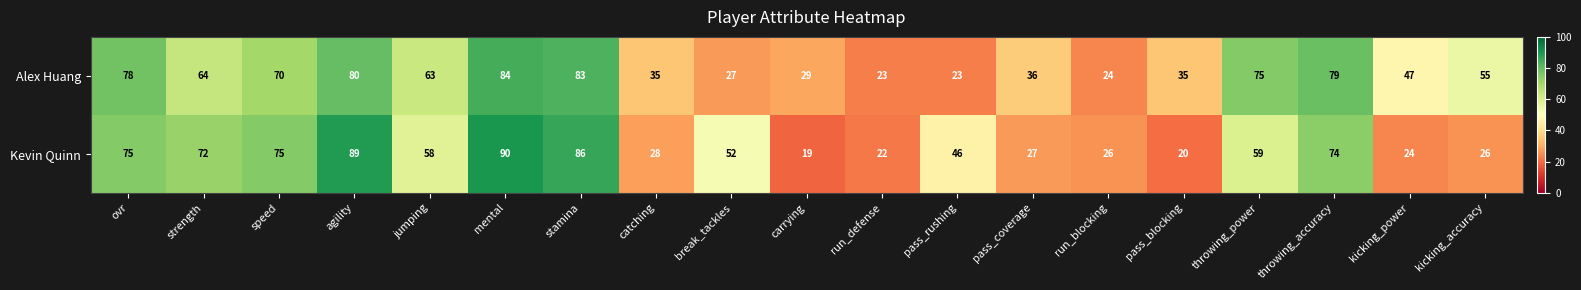

What value does the Alex Huang series have at speed, to the nearest 10?

70